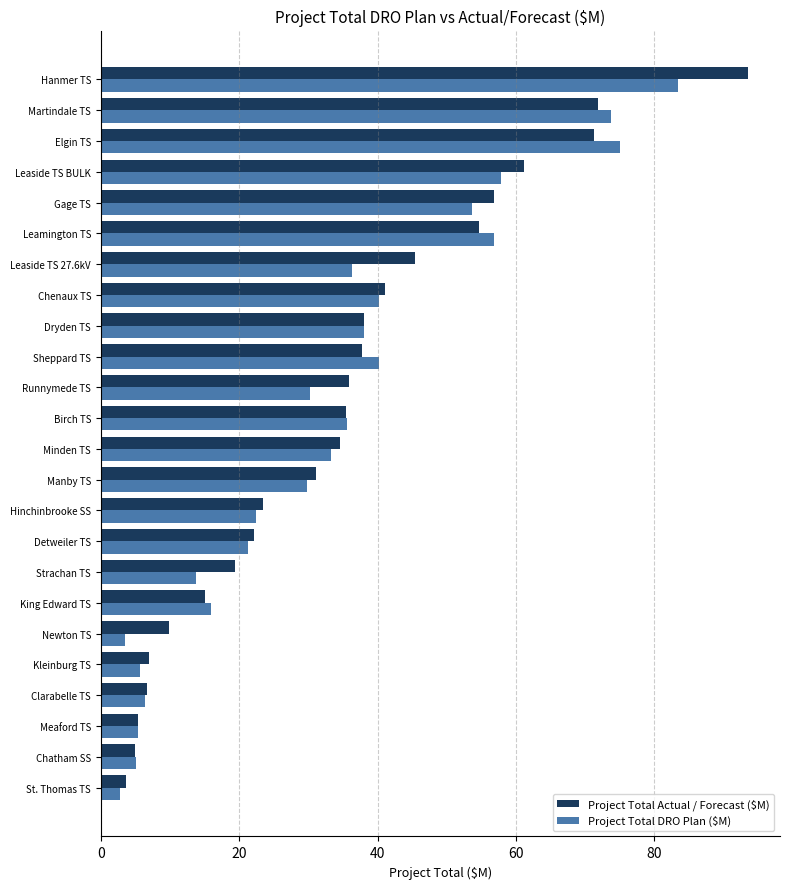

What is the difference between the second highest and minimum values in the Project Total Actual / Forecast ($M) series?

68.1